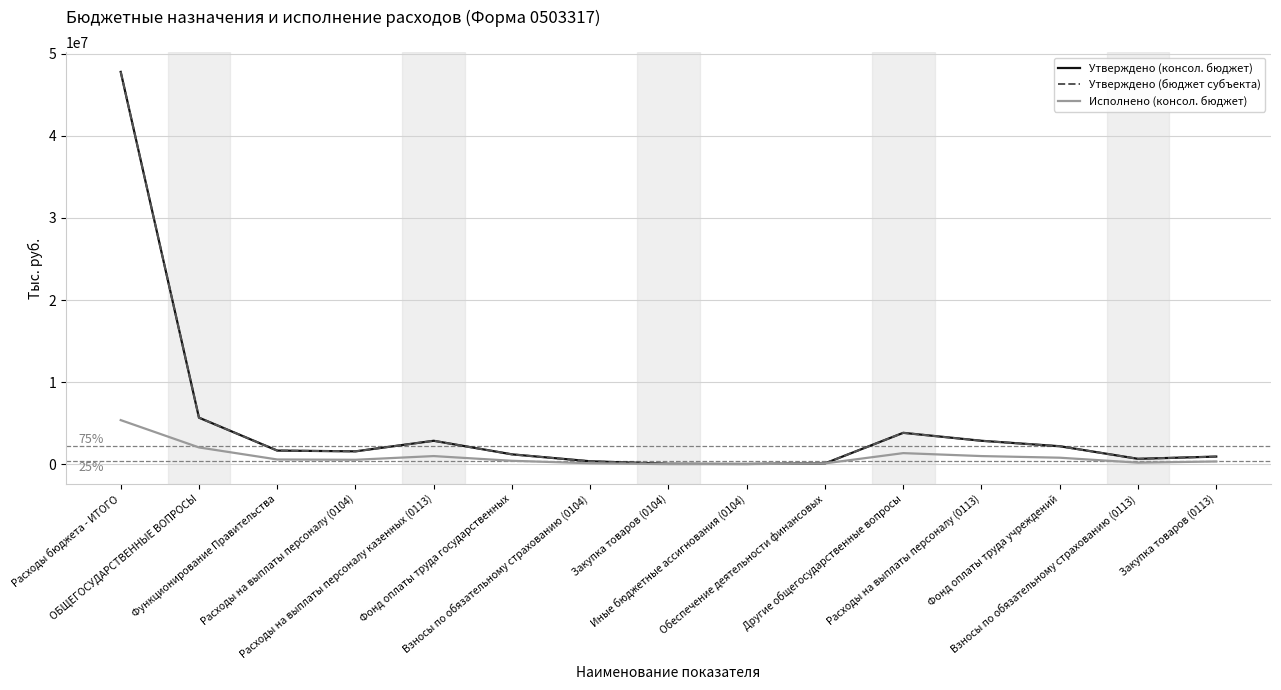

What is the average value of the Исполнено (консол. бюджет) series?

930477.5